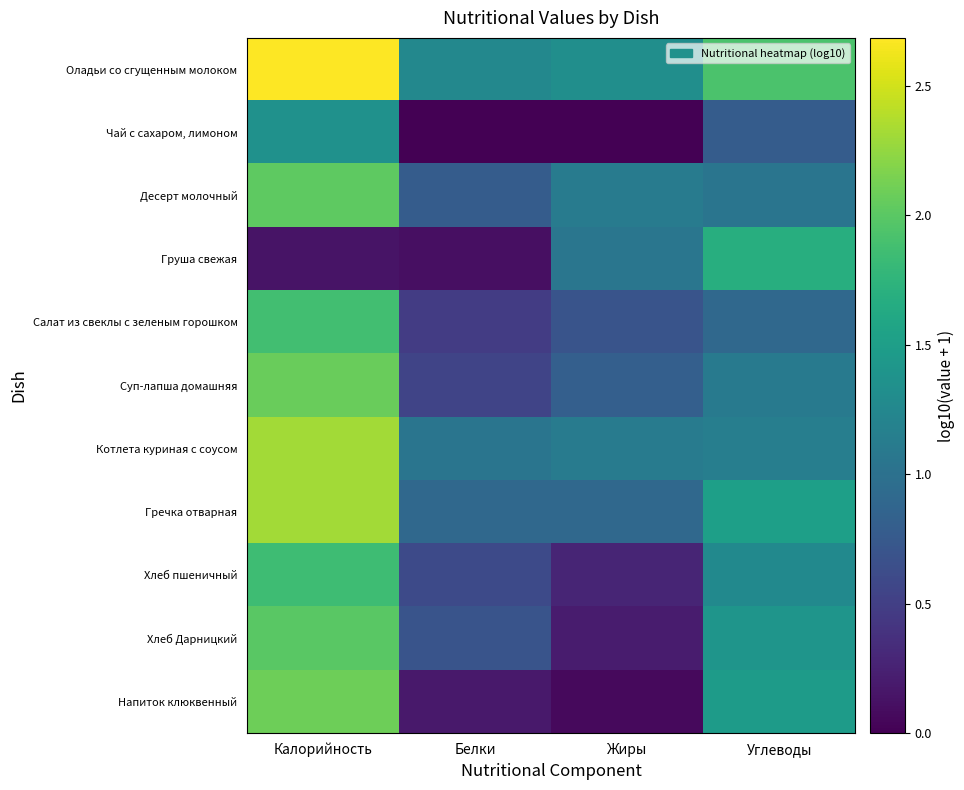

How many distinct data groups are displayed?

11